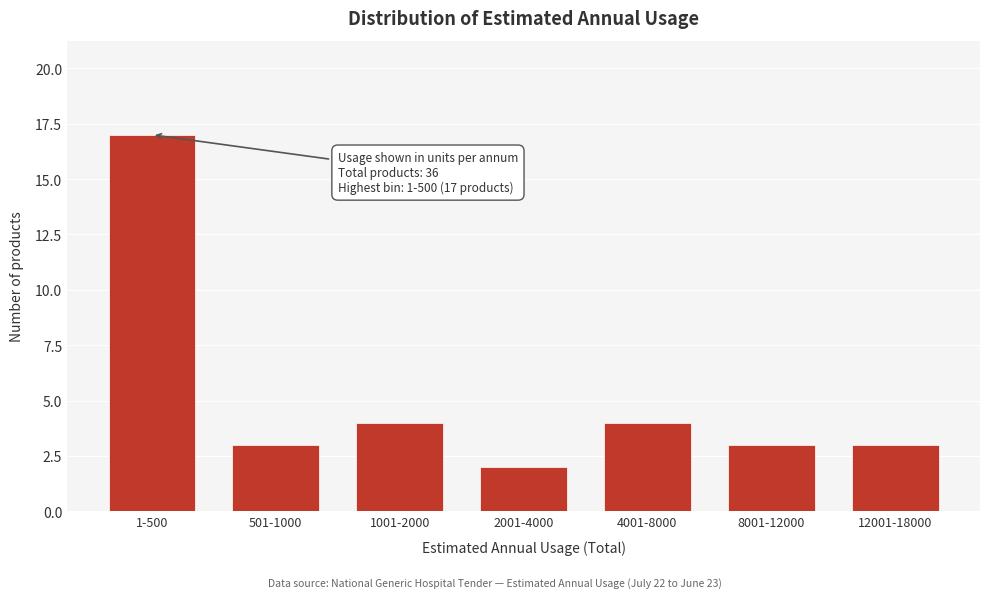

Reading left to right, extract all data points from this chart.

17	3	4	2	4	3	3